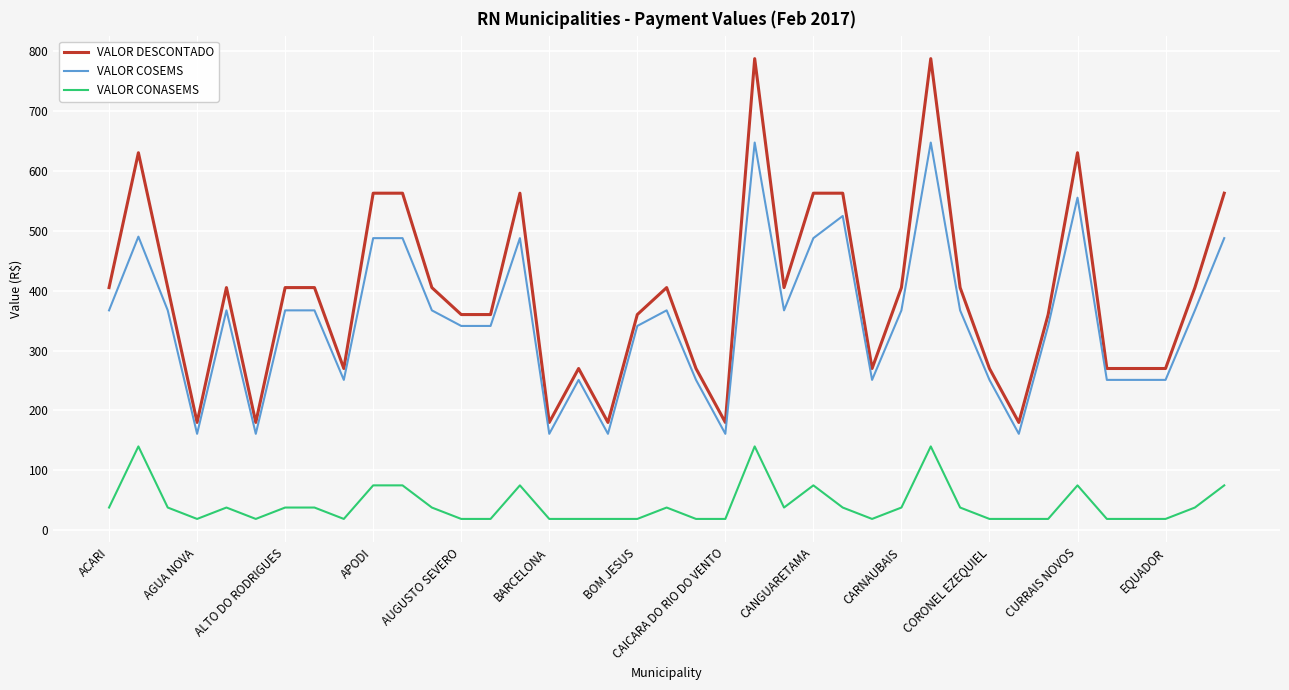

List the series in order of their peak value, lowest first.

VALOR CONASEMS, VALOR COSEMS, VALOR DESCONTADO